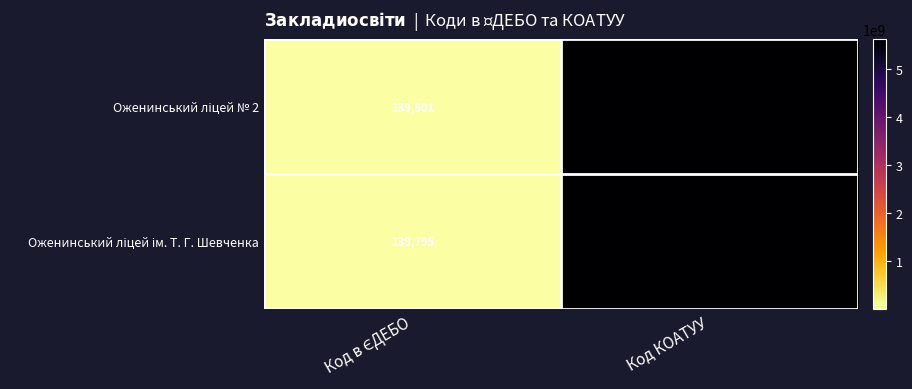

At which category is the sum across all series the highest?

Код КОАТУУ